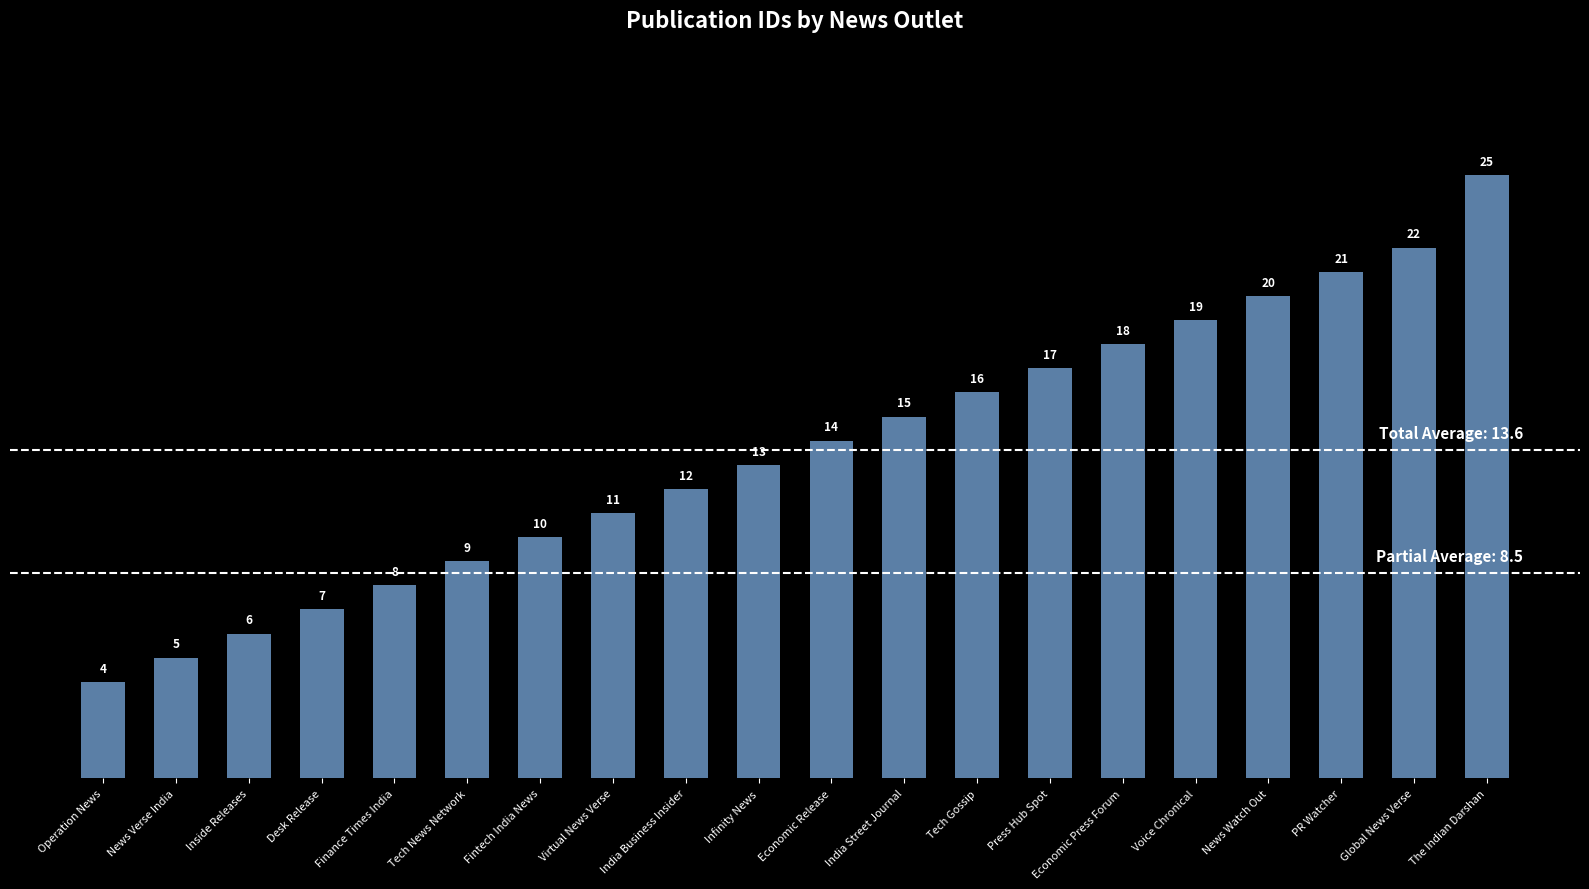

What is the difference between the second highest and minimum values?

18